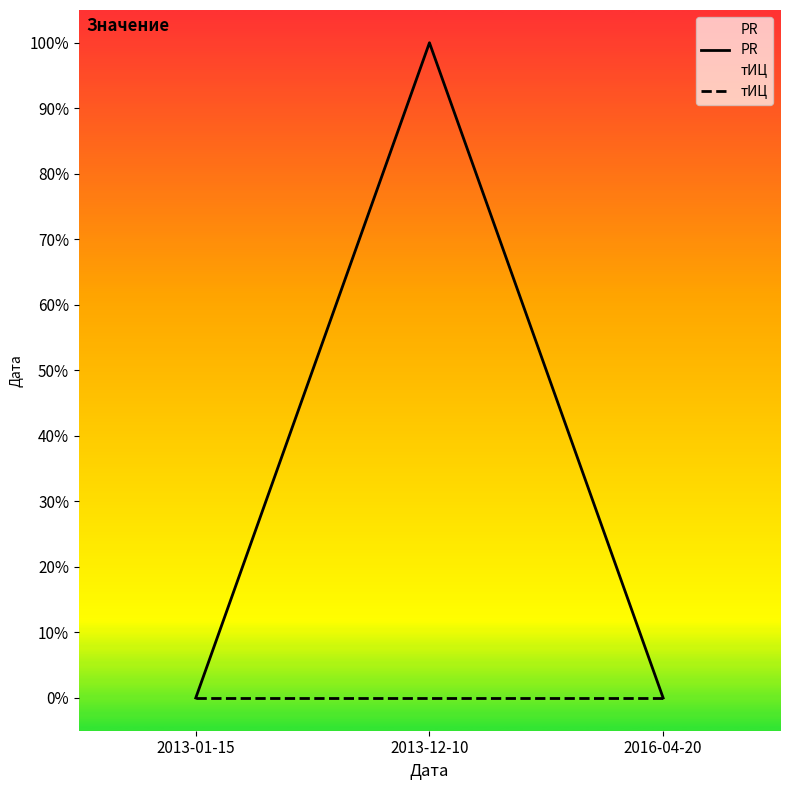

At which label does тИЦ reach its minimum?

2013-01-15